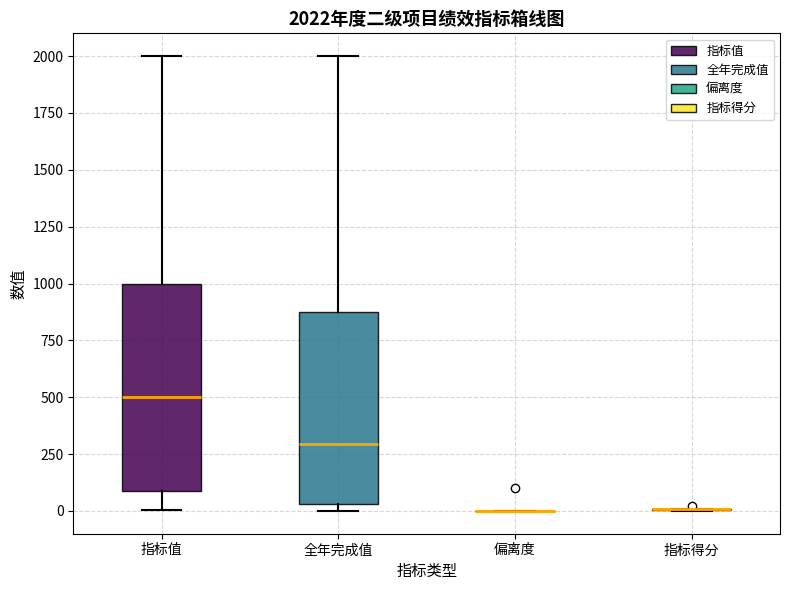

Which box is the tallest, from its lower edge to its upper edge?

指标值